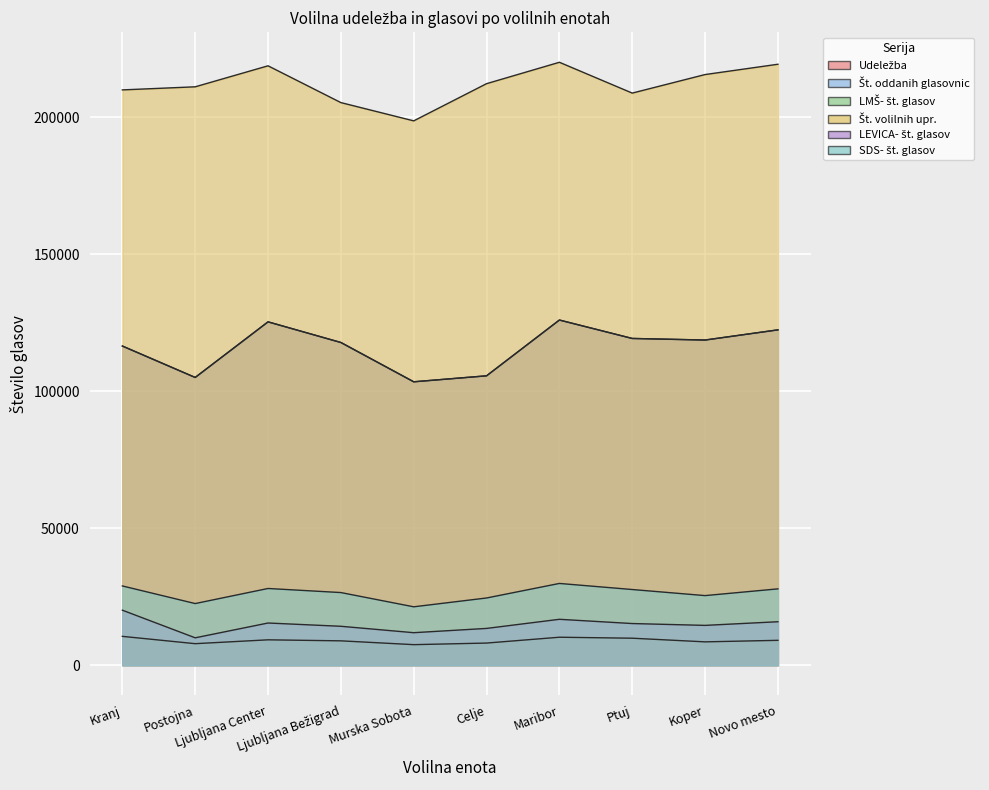

Read the SDS- št. glasov value at Ljubljana Center.

28031